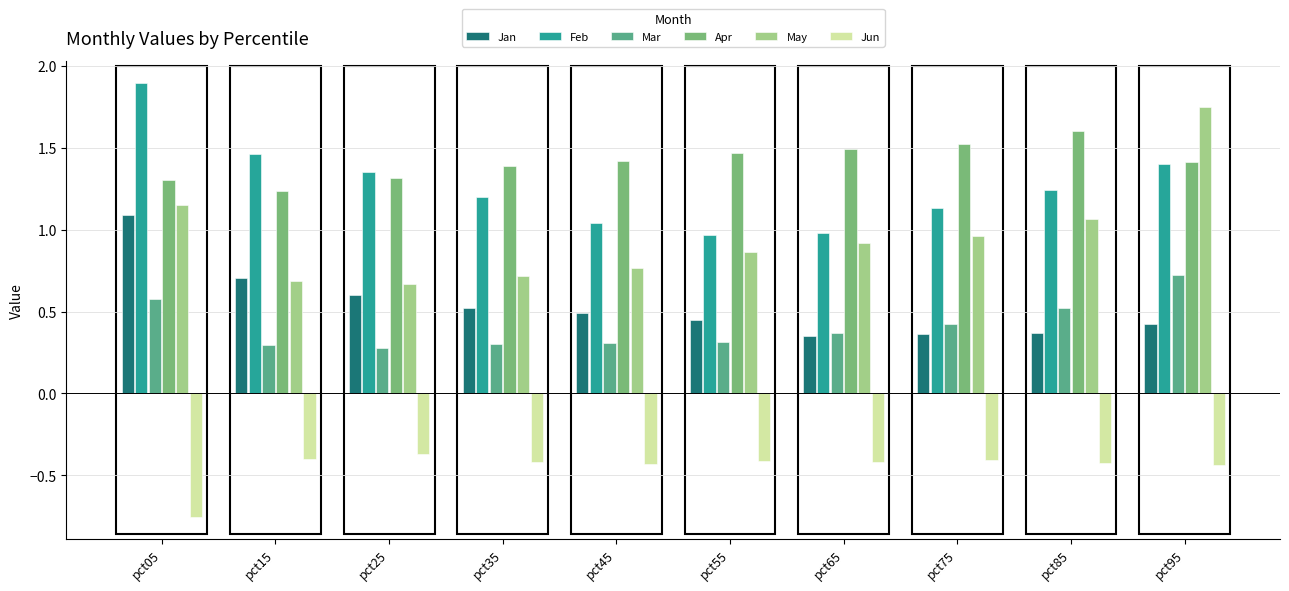

How many series are shown in this chart?

6